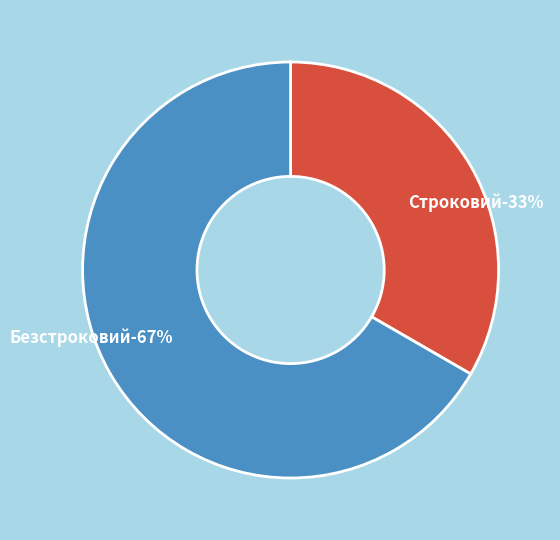

What percentage is the Безстроковий slice, to the nearest percent?

67%